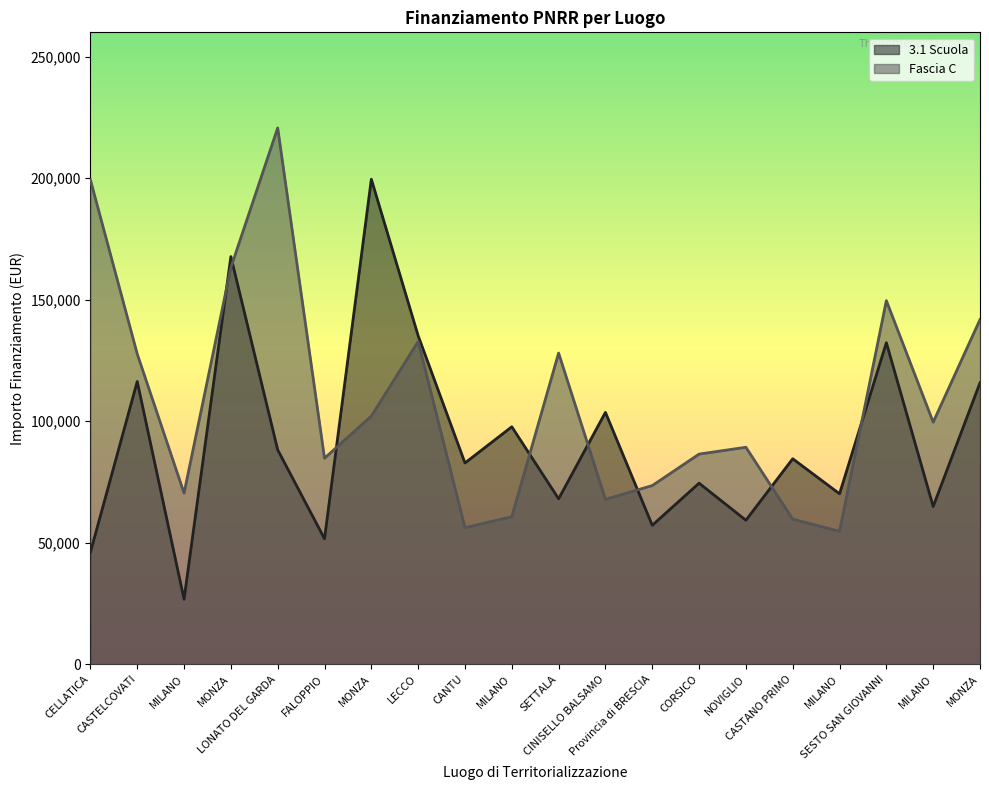

How many interior local valleys does the 3.1 Scuola series have?

8